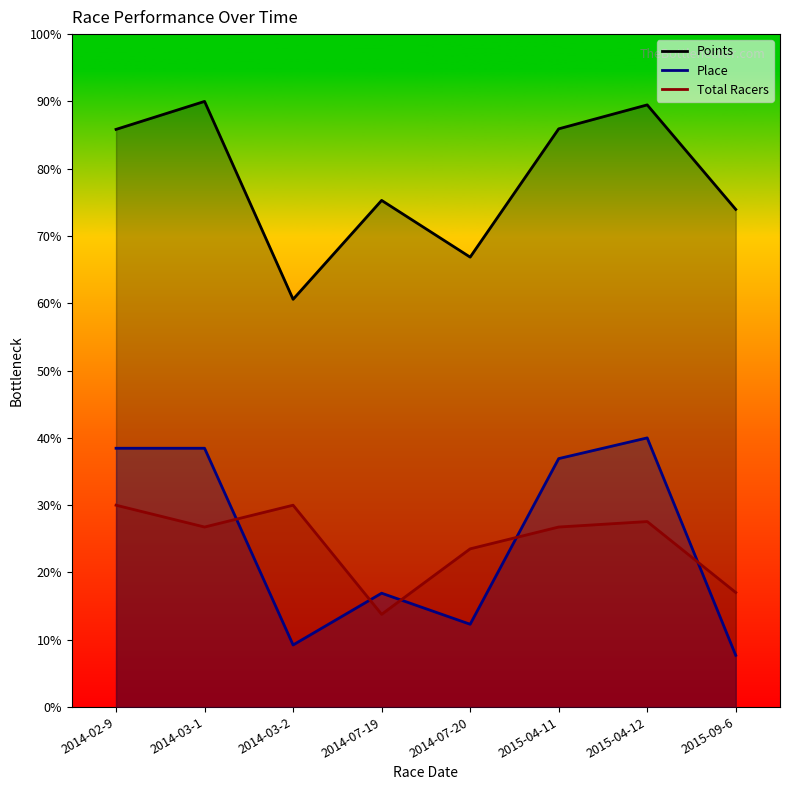

What is the label of the 4th point from the right?

2014-07-20